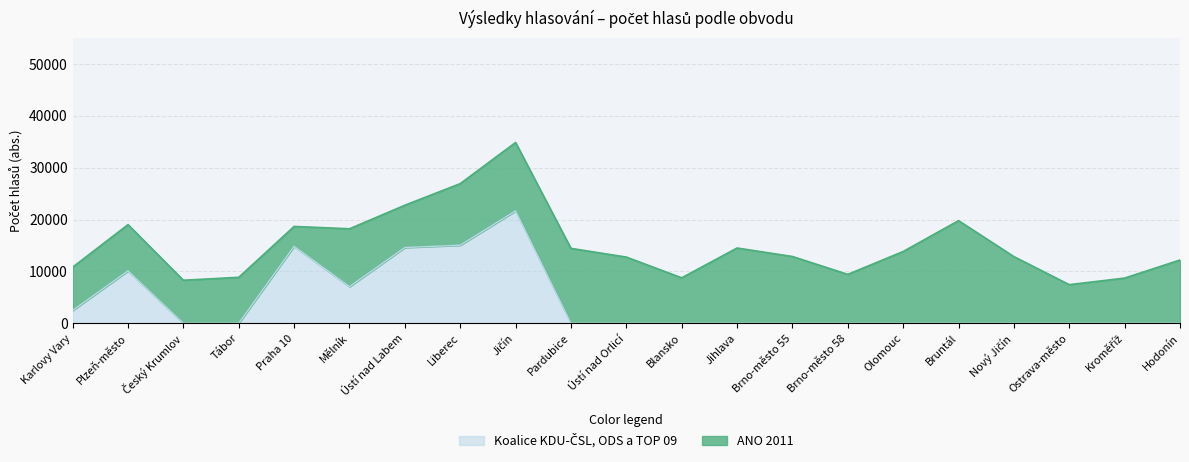

Which category has the highest value across all series?

Jičín